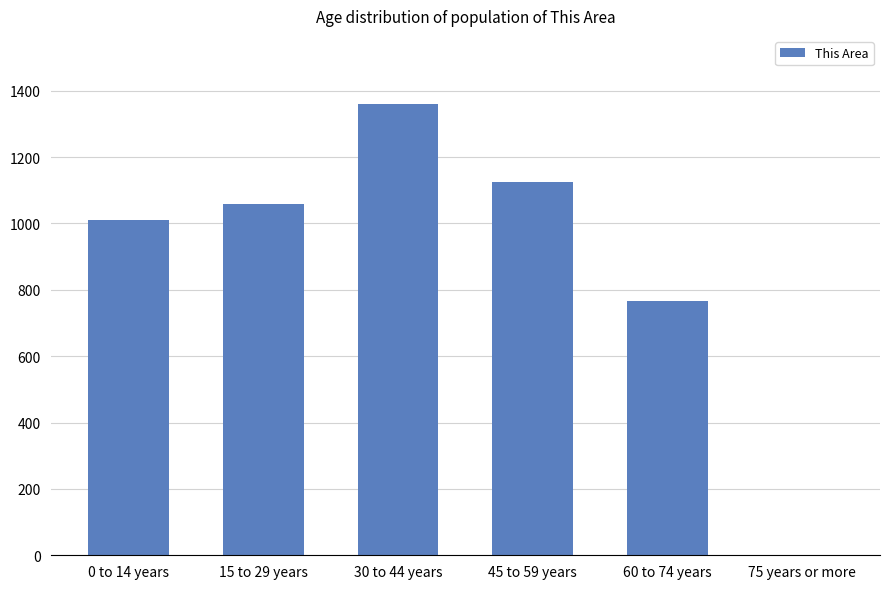

What is the maximum value shown in the chart?

1361